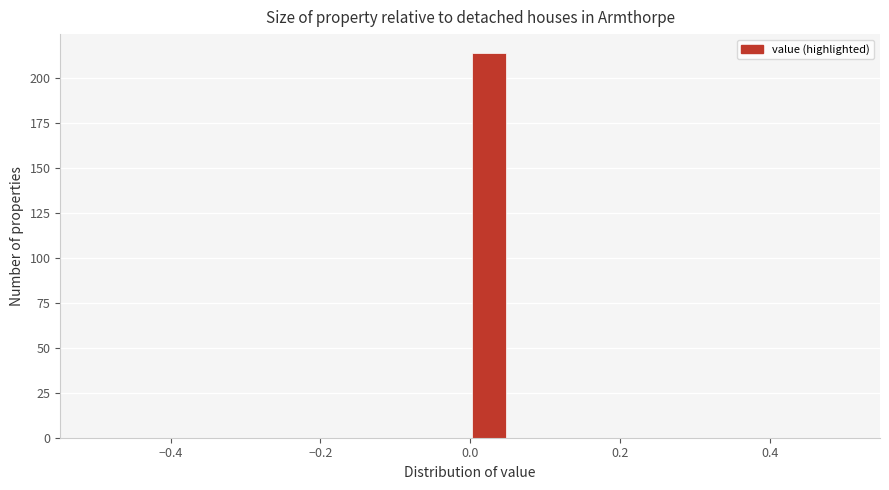

Read against the x-axis, roughly where is the centre of the tallest bar?

0.02